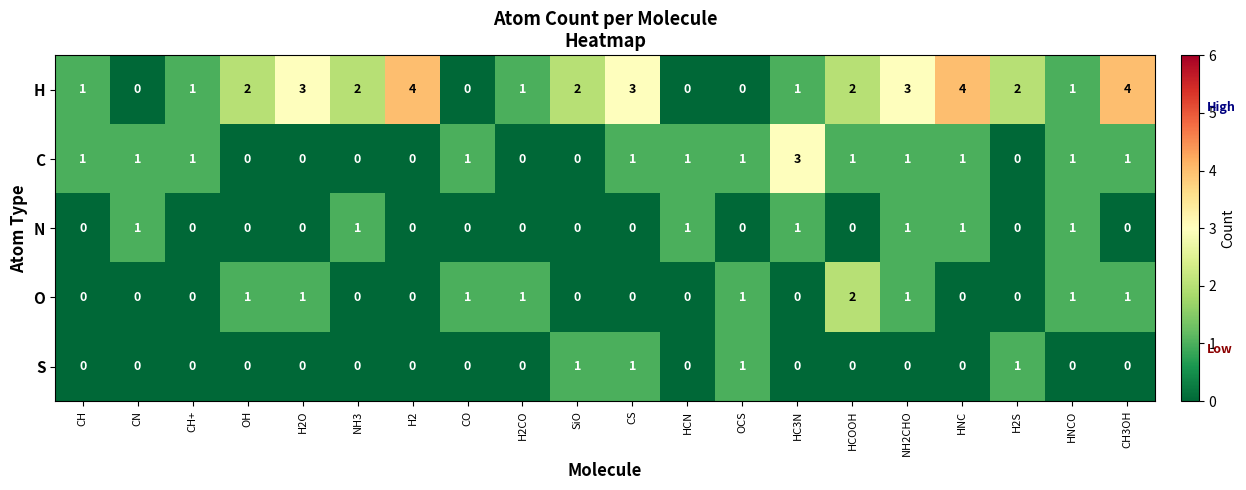

Which series has the widest spread of values?

H